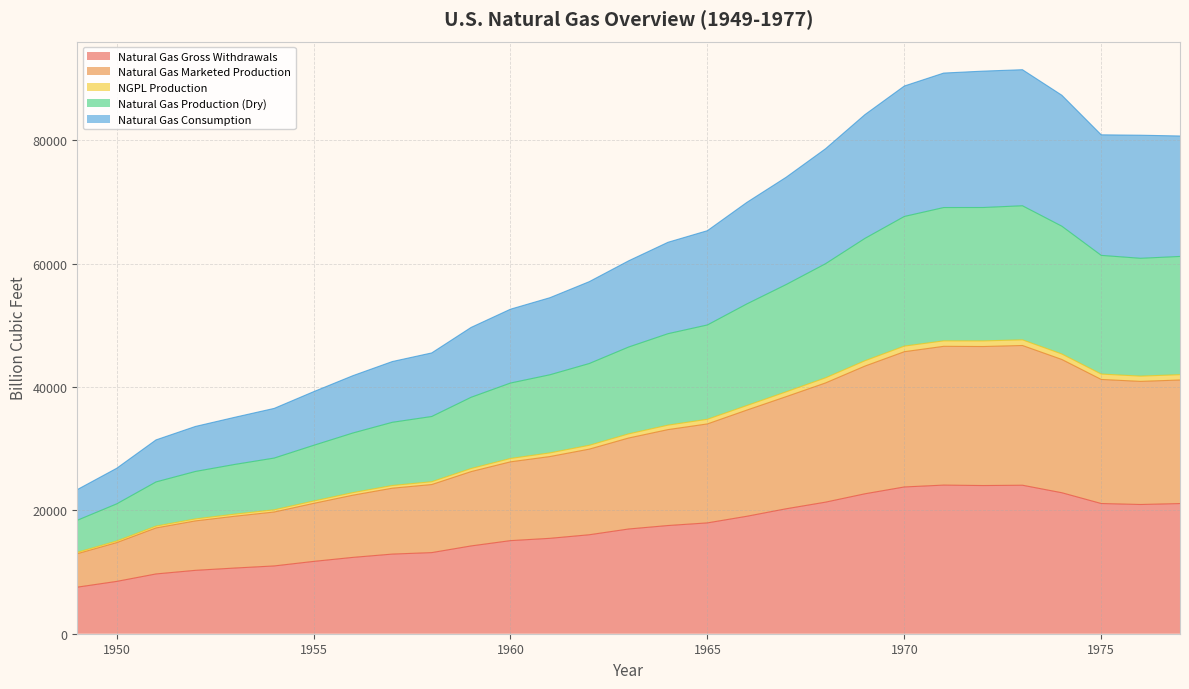

Where is the first local minimum for Natural Gas Gross Withdrawals?

1972